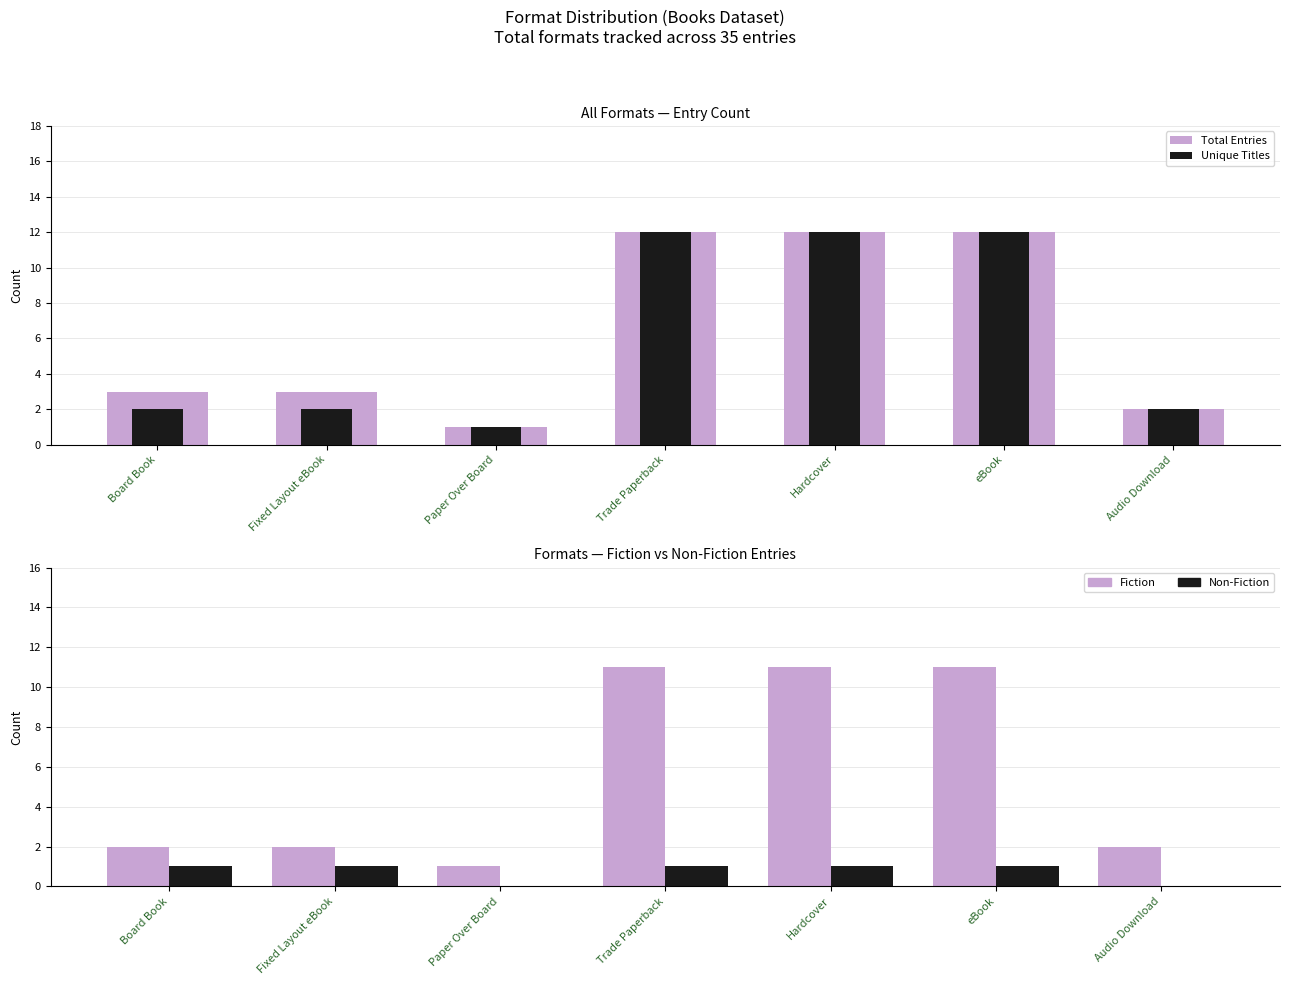

What is the sum of all Fiction values?

40